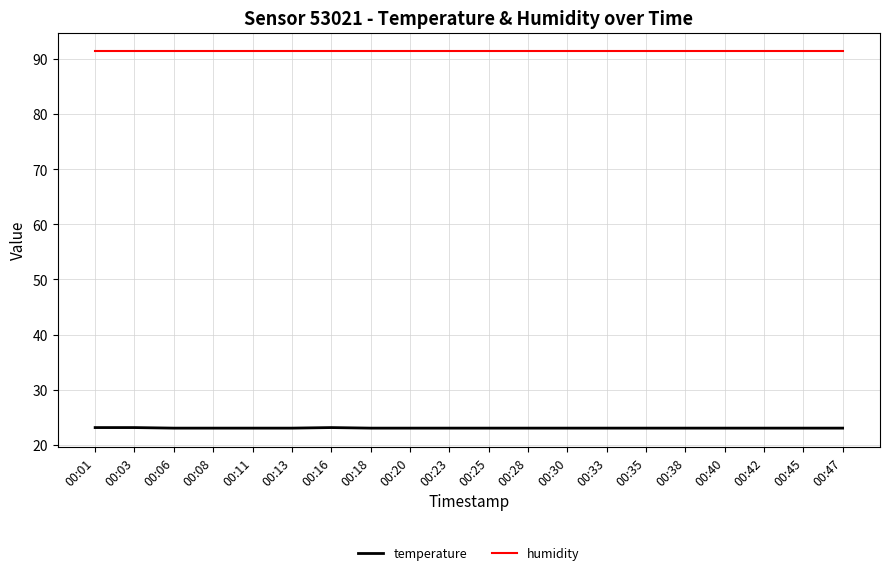

Is the value of temperature at 00:20 greater than the value of humidity at 00:18?

No